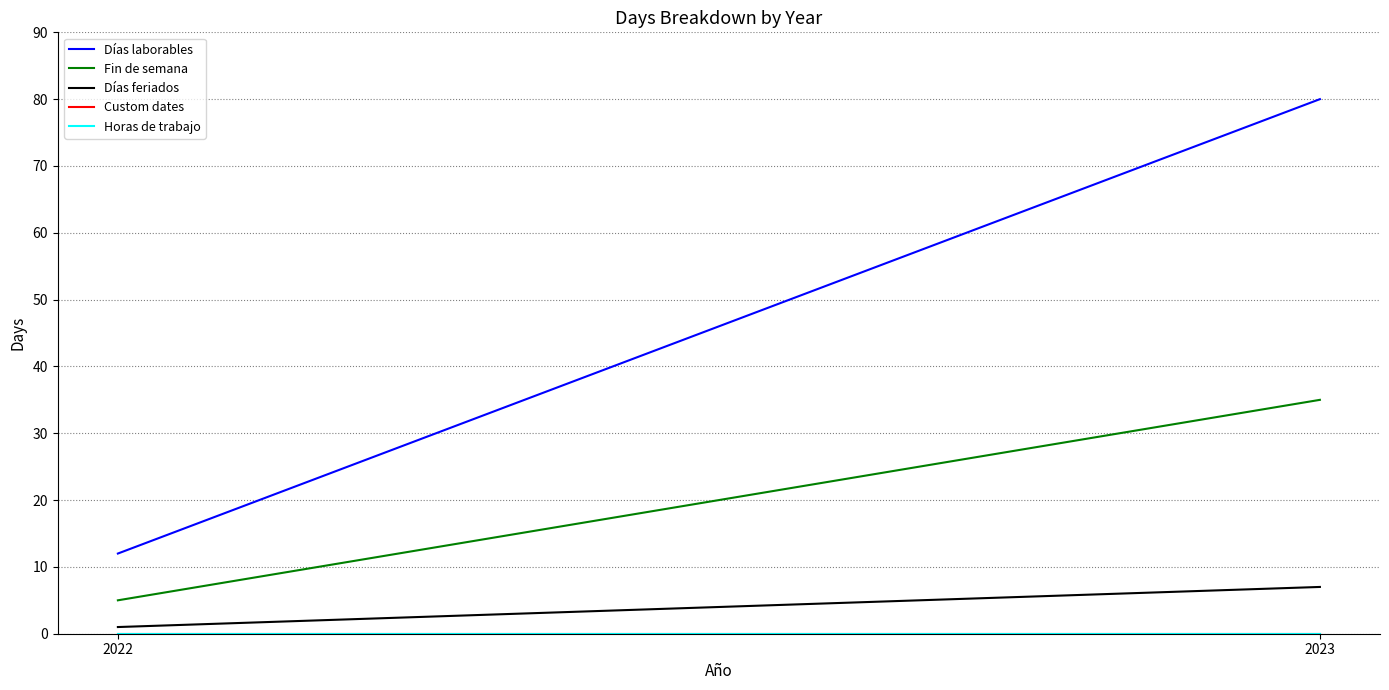

What is the difference between the highest and lowest values at 2022?

12